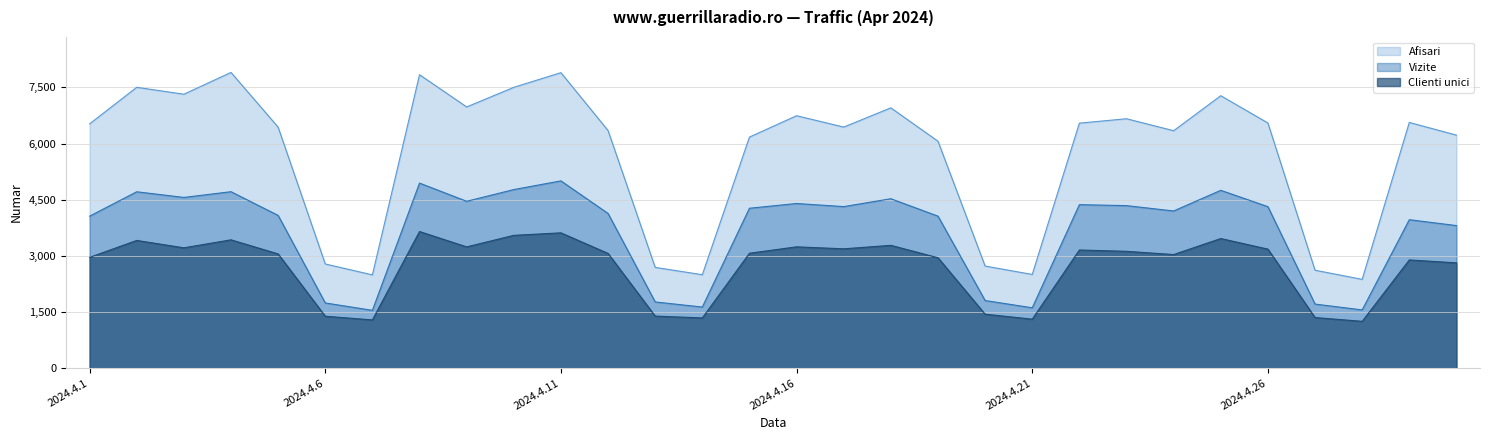

True or false: Afisari has a value of 1510 at 2024.4.21.

False